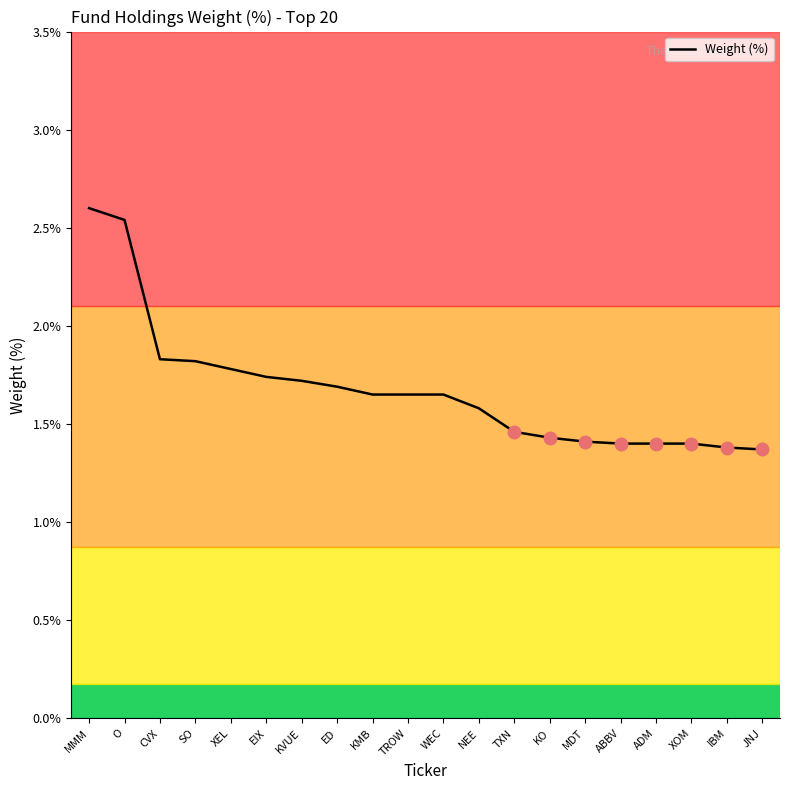

Read the value at SO.

1.8